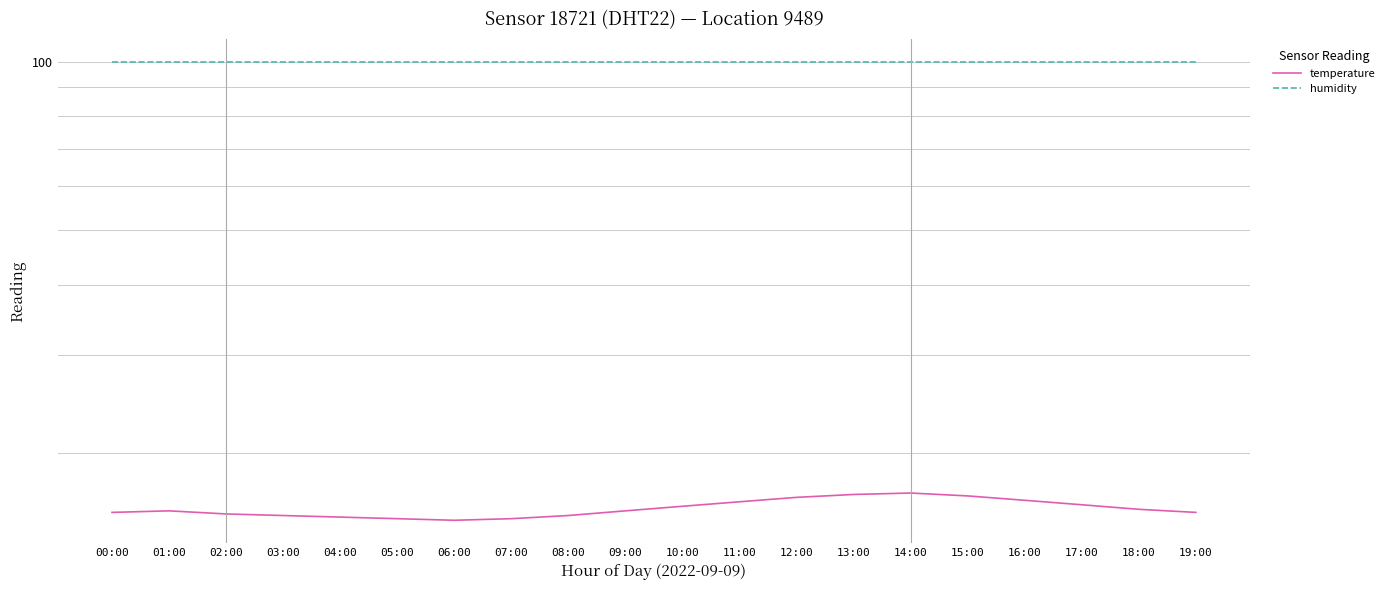

At 17:00, list the series in order from largest to smallest.

humidity, temperature